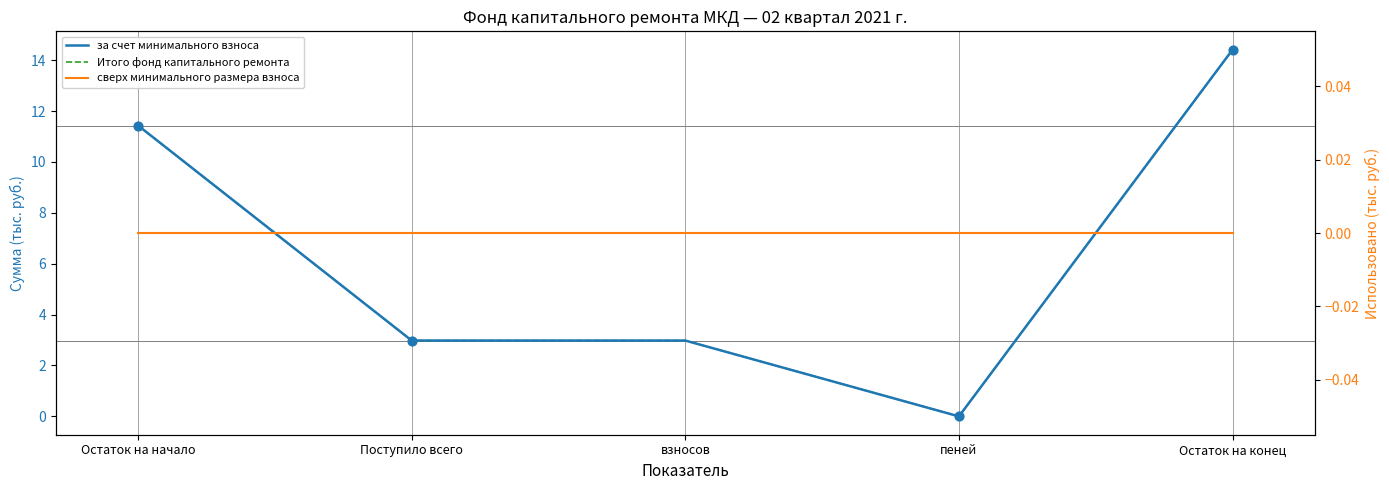

Is the value of за счет минимального взноса at Остаток на начало greater than the value of Итого фонд капитального ремонта at Остаток на конец?

No